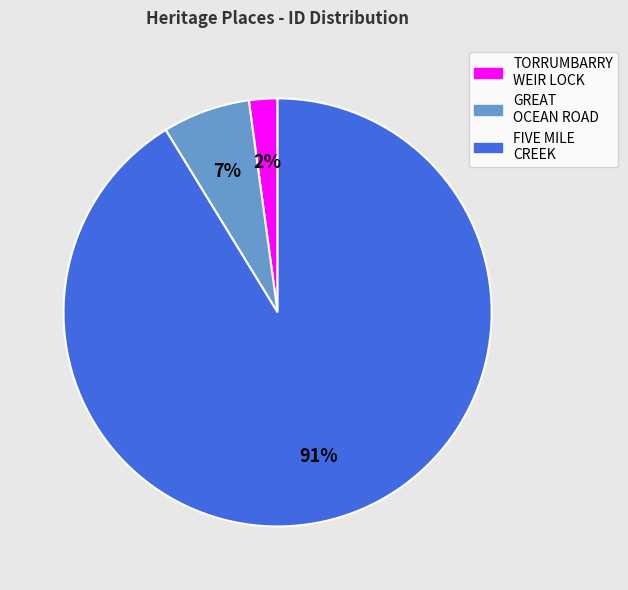

Is there any slice that represents more than half of the pie?

Yes